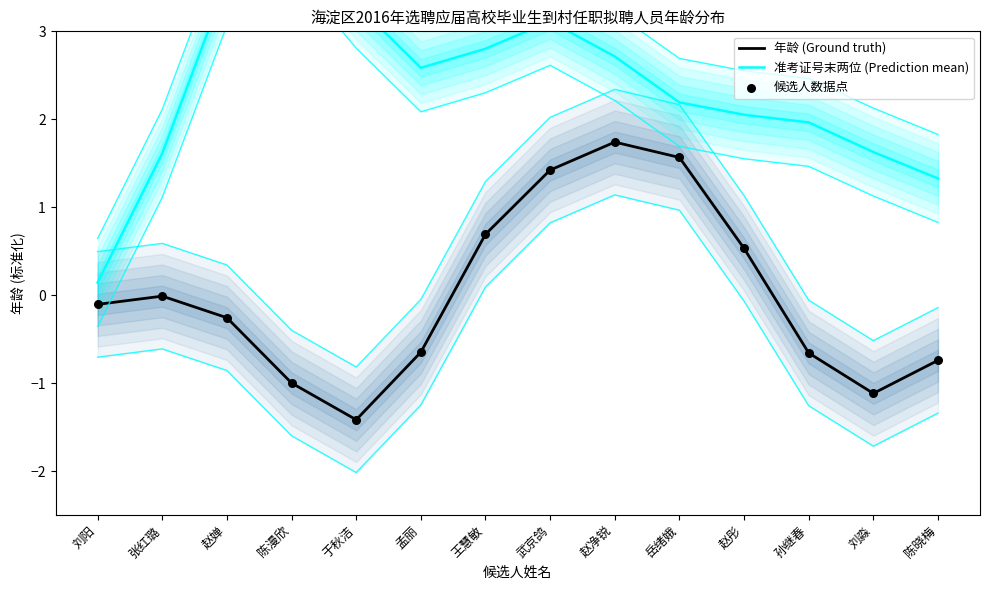

Is the value of 候选人数据点 at 于秋洁 greater than the value of 准考证号末两位 (Prediction mean) at 陈漫欣?

No